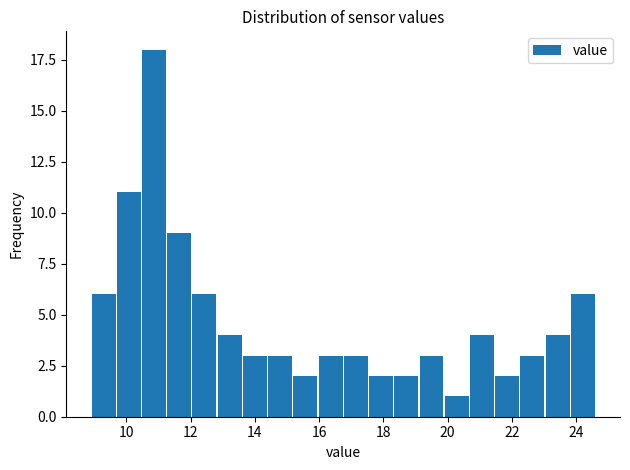

Read against the x-axis, roughly where is the centre of the tallest bar?

10.8